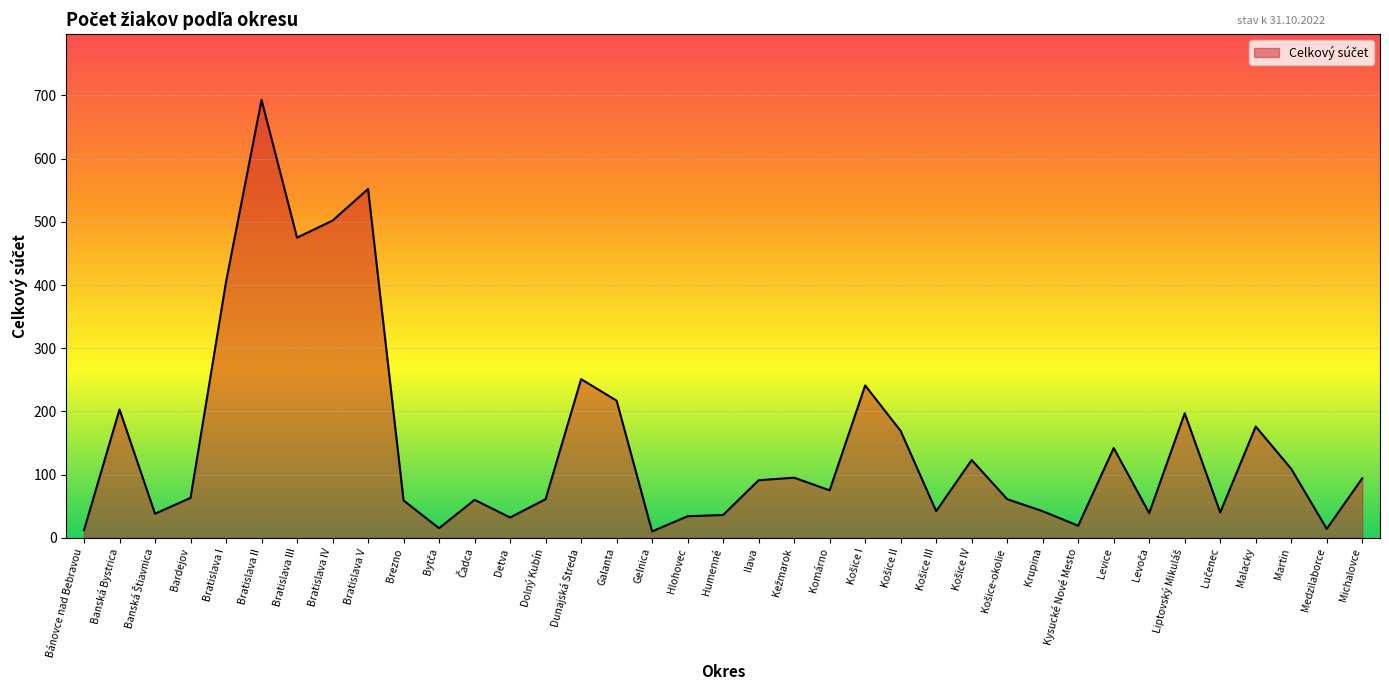

What is the approximate value at Bratislava V?

552